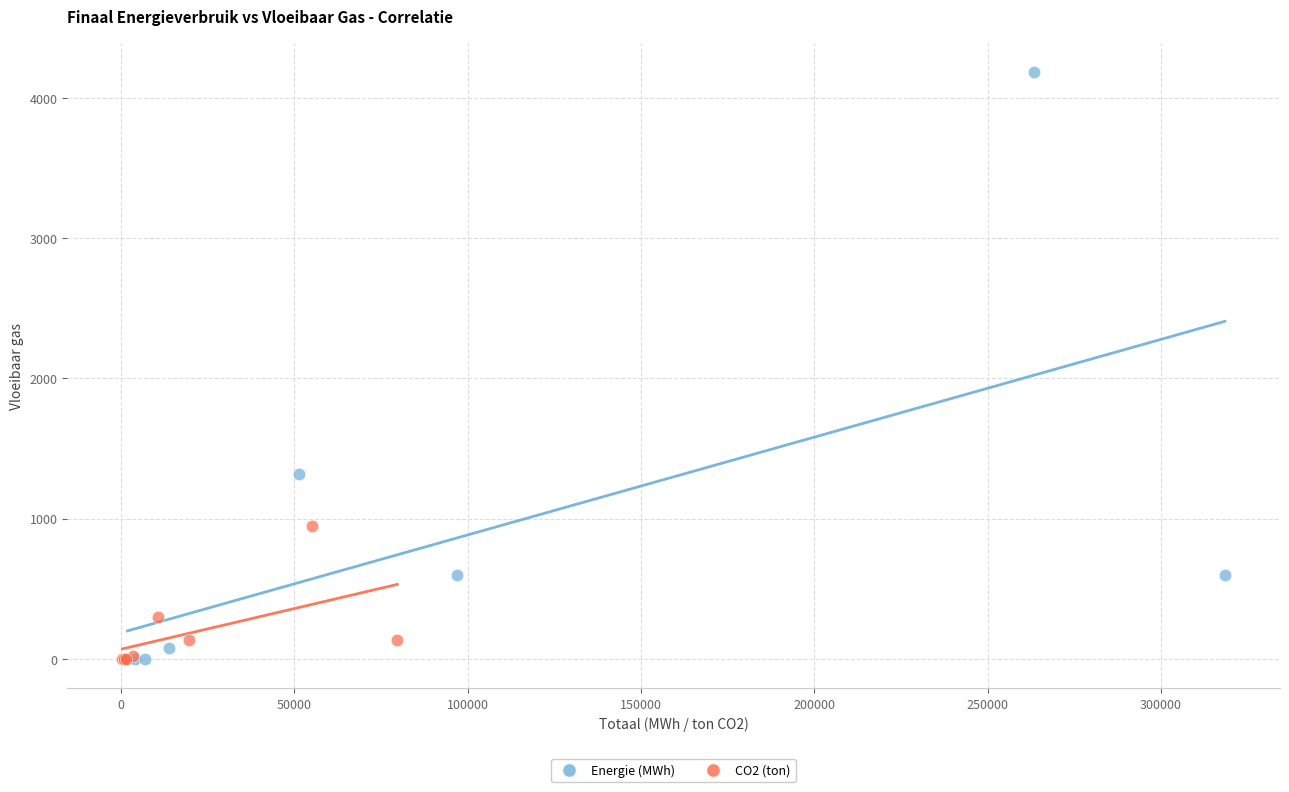

Which series has the widest spread of Y values?

Energie (MWh)